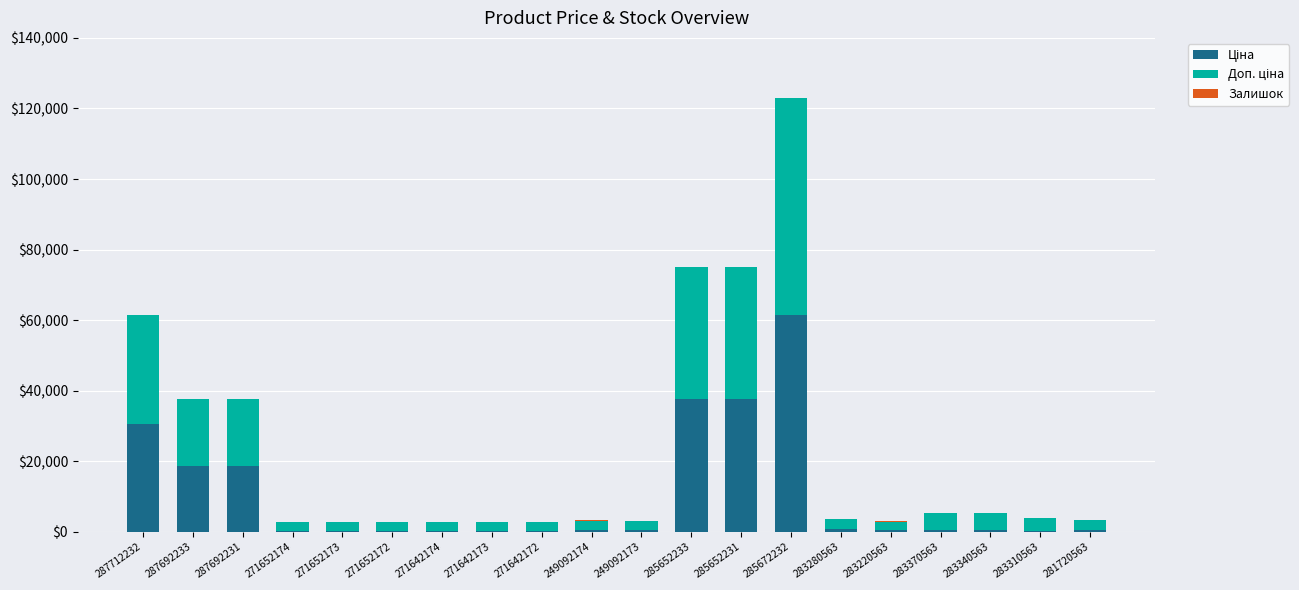

Does the chart contain stacked bars?

Yes